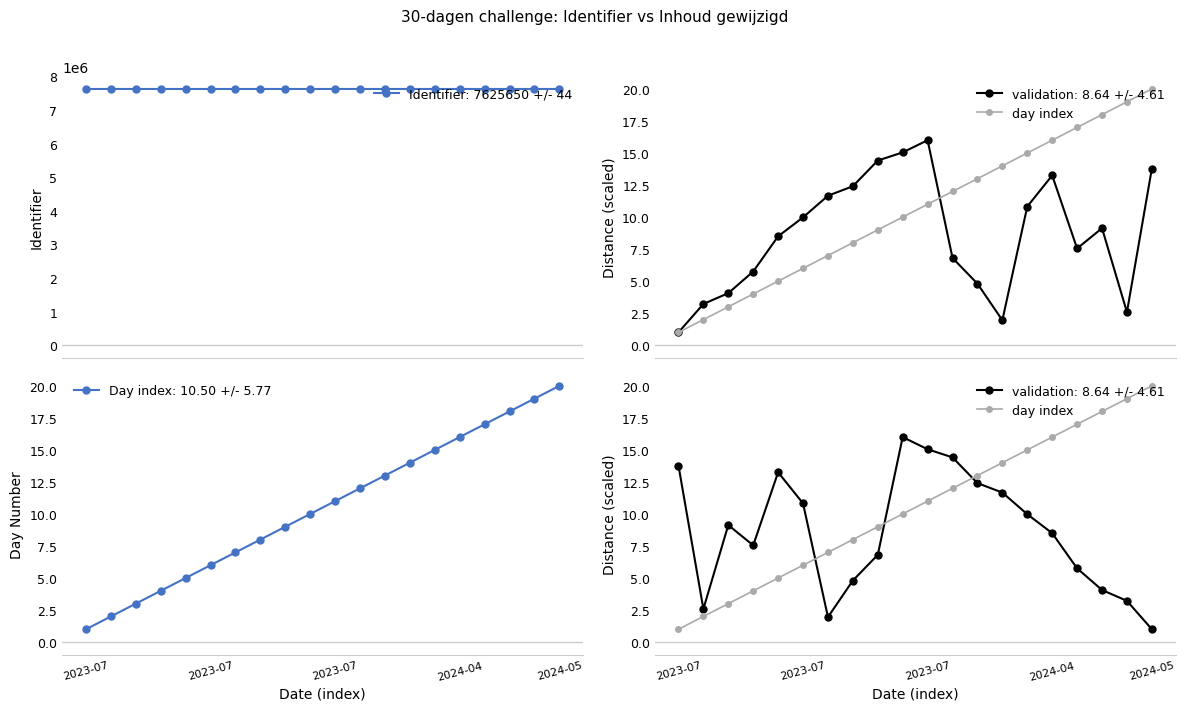

At which label does the data first exceed 11?

11